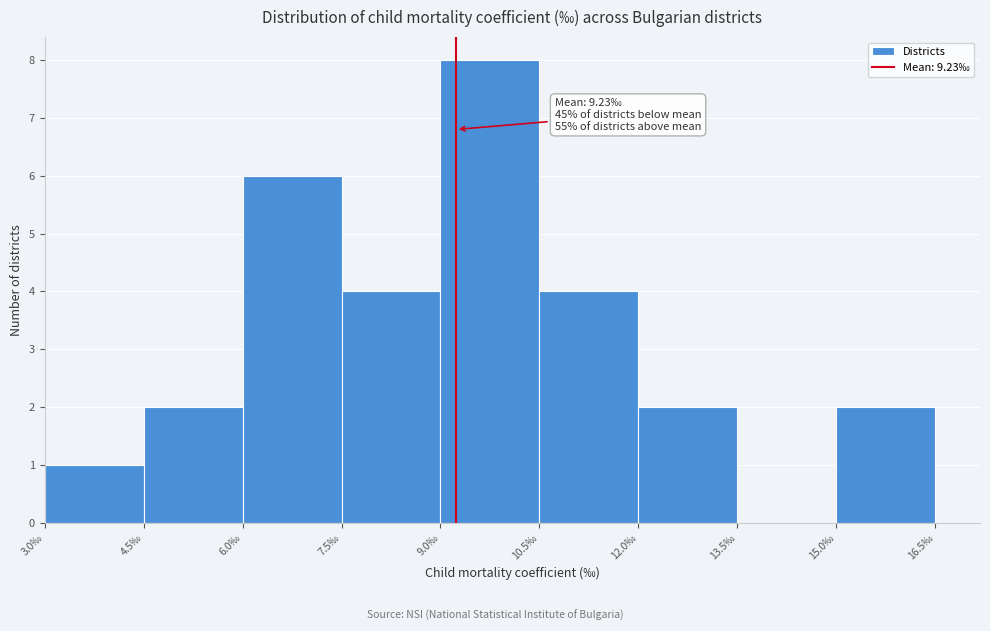

Over which range of the x-axis is the bar tallest?

9.0 to 10.5